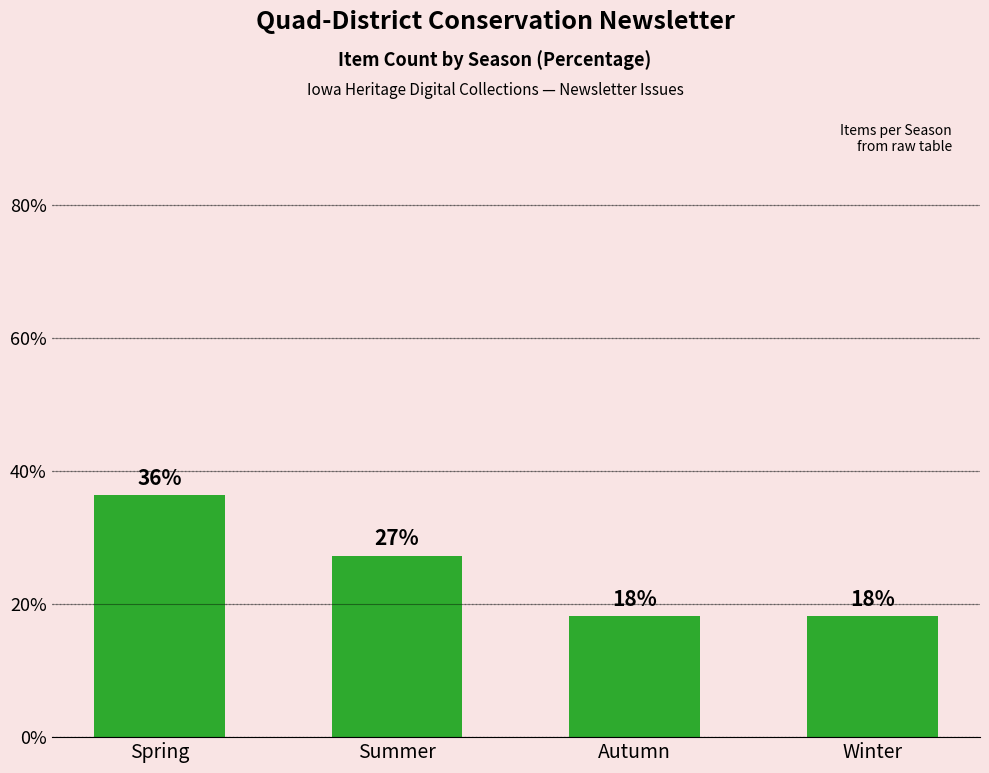

Are the bars horizontal?

No